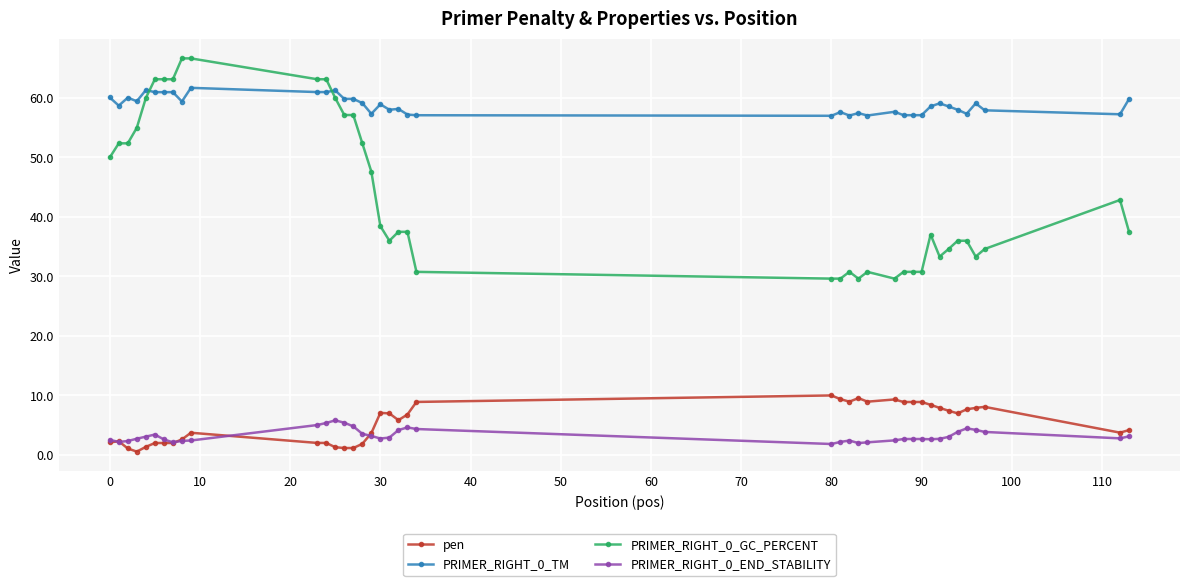

True or false: PRIMER_RIGHT_0_END_STABILITY and PRIMER_RIGHT_0_TM intersect in this chart.

False